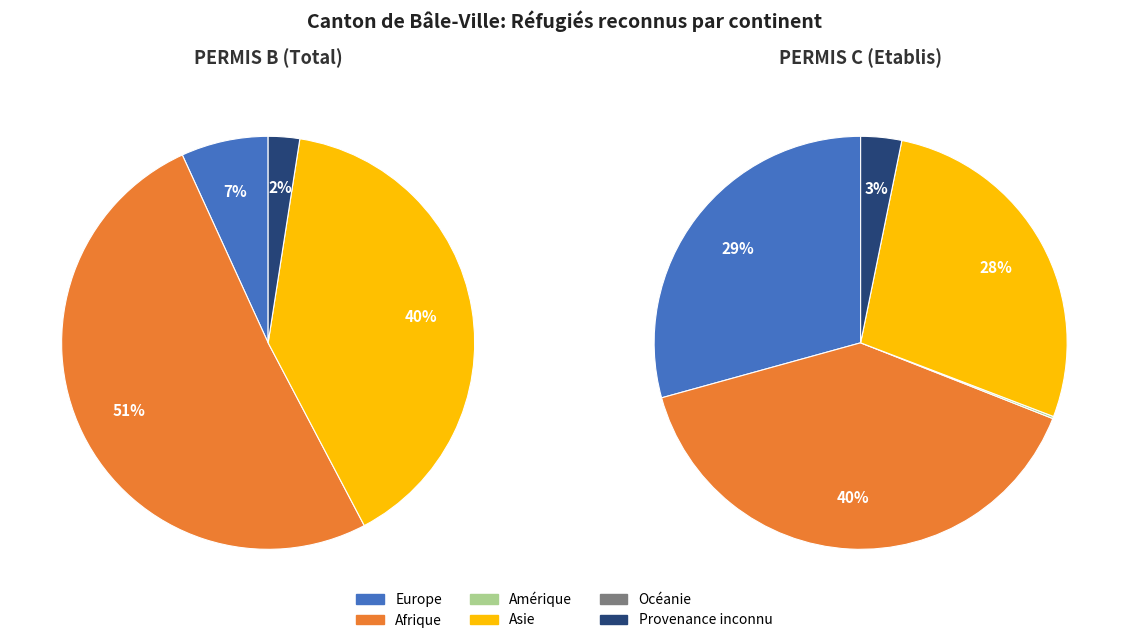

Does Asie account for over 50% of the chart?

No